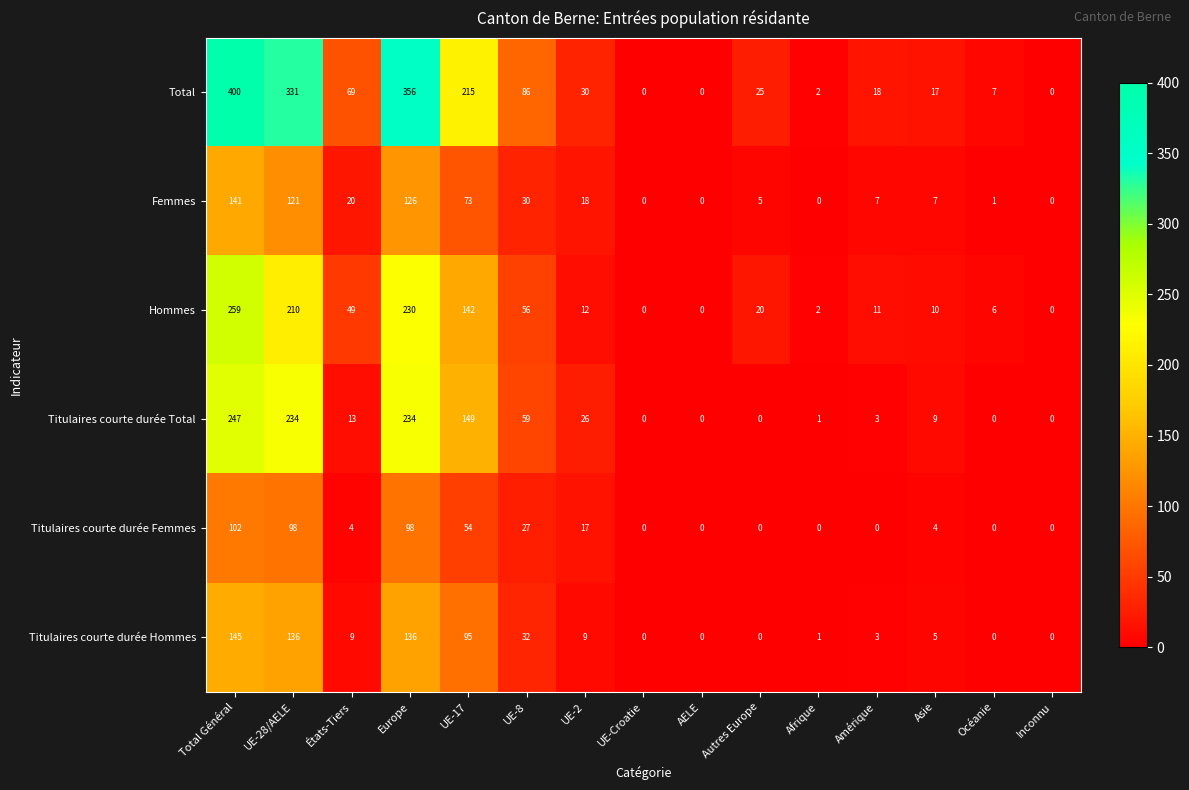

What is the difference between the maximum and second lowest values in the Femmes series?

141